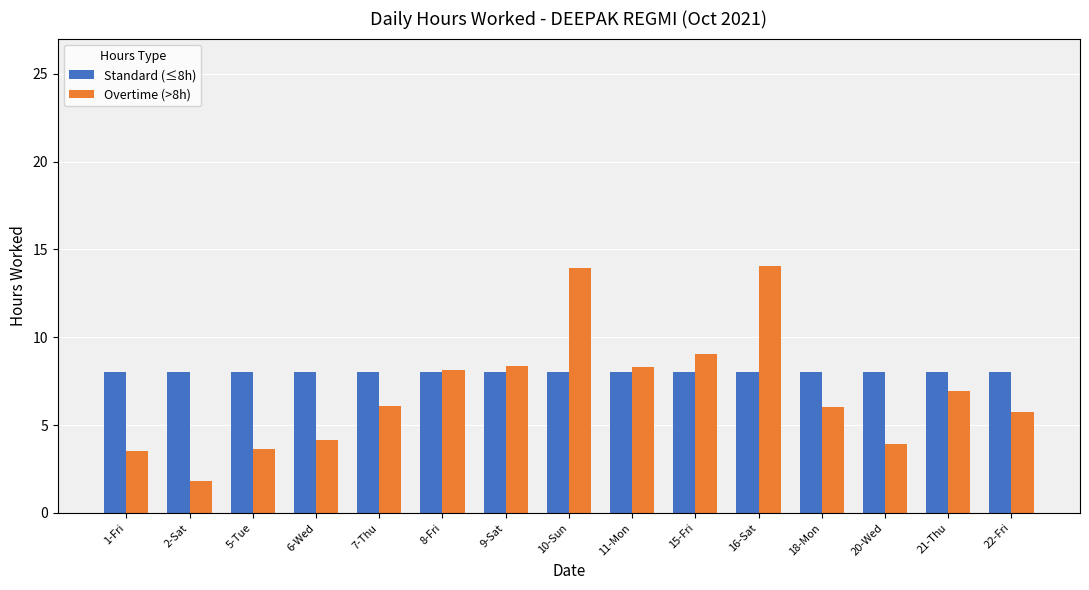

What is the difference between the highest and lowest values at 18-Mon?

2.0